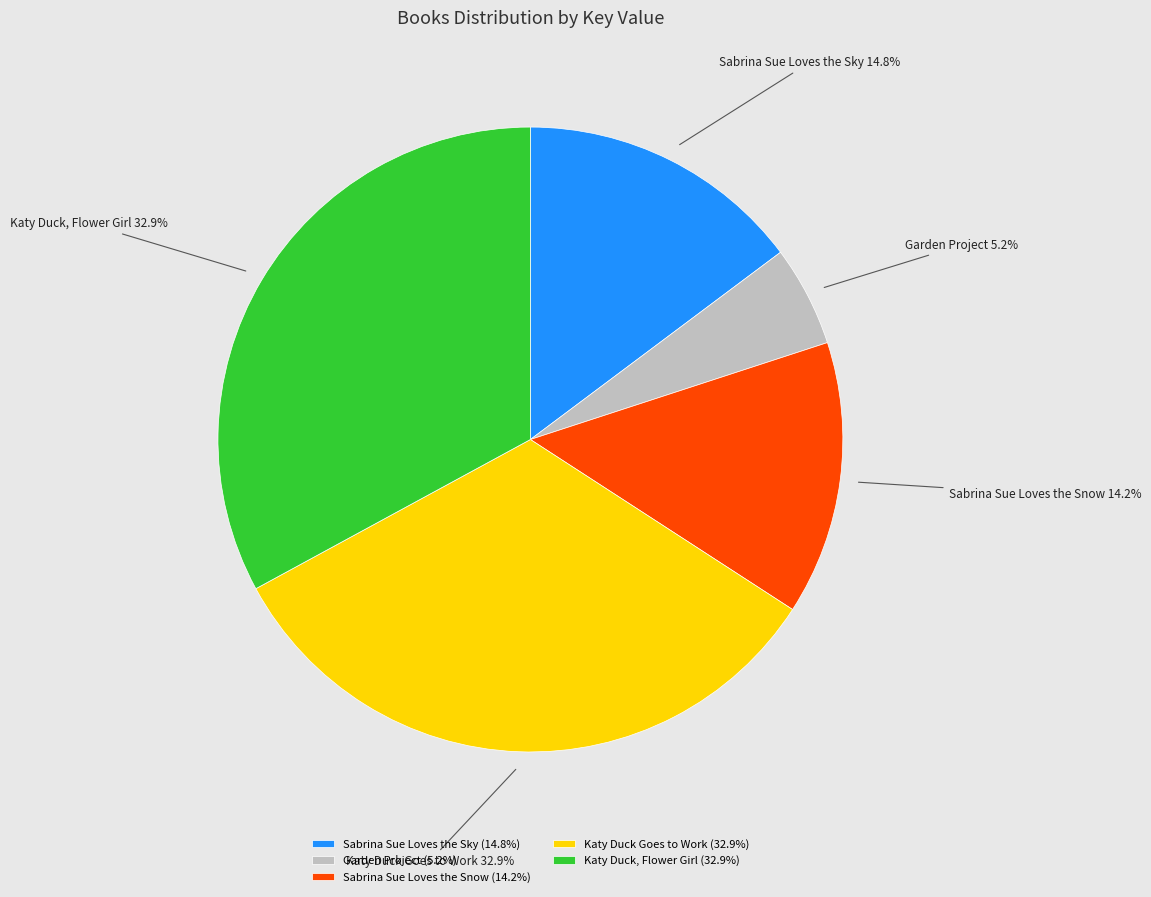

Approximately how many times larger is the value at Sabrina Sue Loves the Sky compared to Sabrina Sue Loves the Snow?

1.0